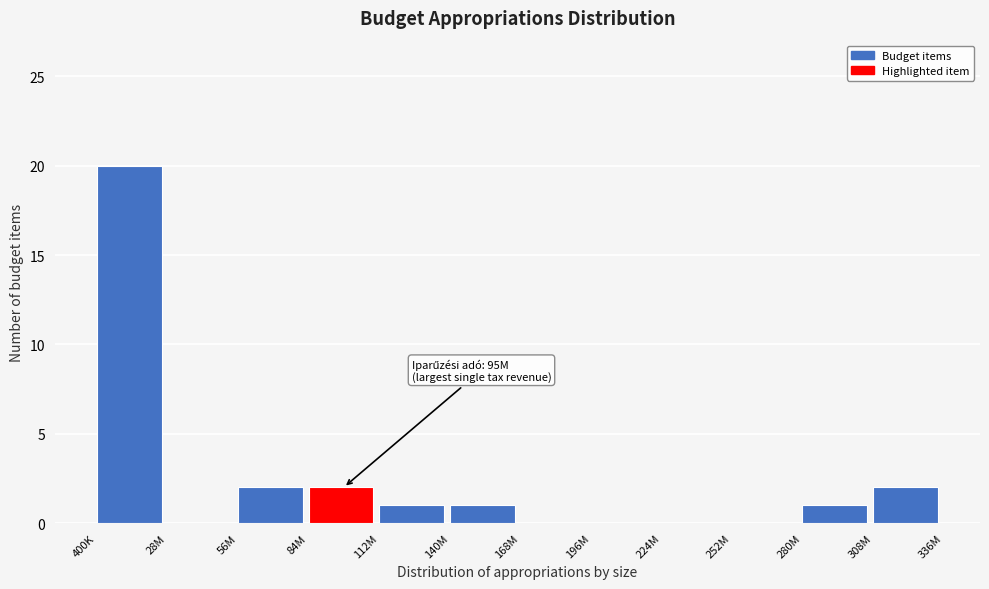

Reading right to left, extract all data points from this chart.

308M=2	280M=1	252M=0	224M=0	196M=0	168M=0	140M=1	112M=1	84M=2	56M=2	28M=0	400K=20